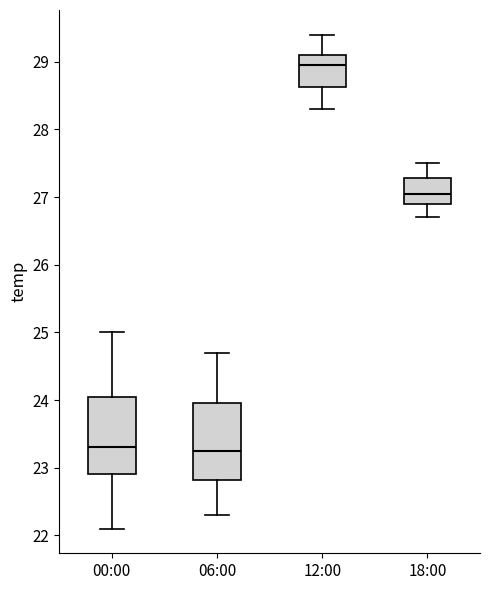

Where is the upper edge of the box for 00:00 on the y-axis? The values are not printed on the chart, so give them approximately, as read against the axis.

24.1